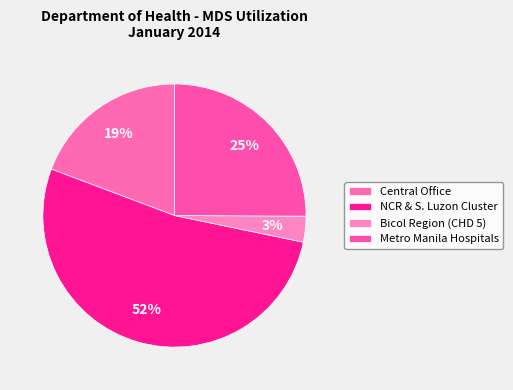

How many segments does this pie chart have?

4